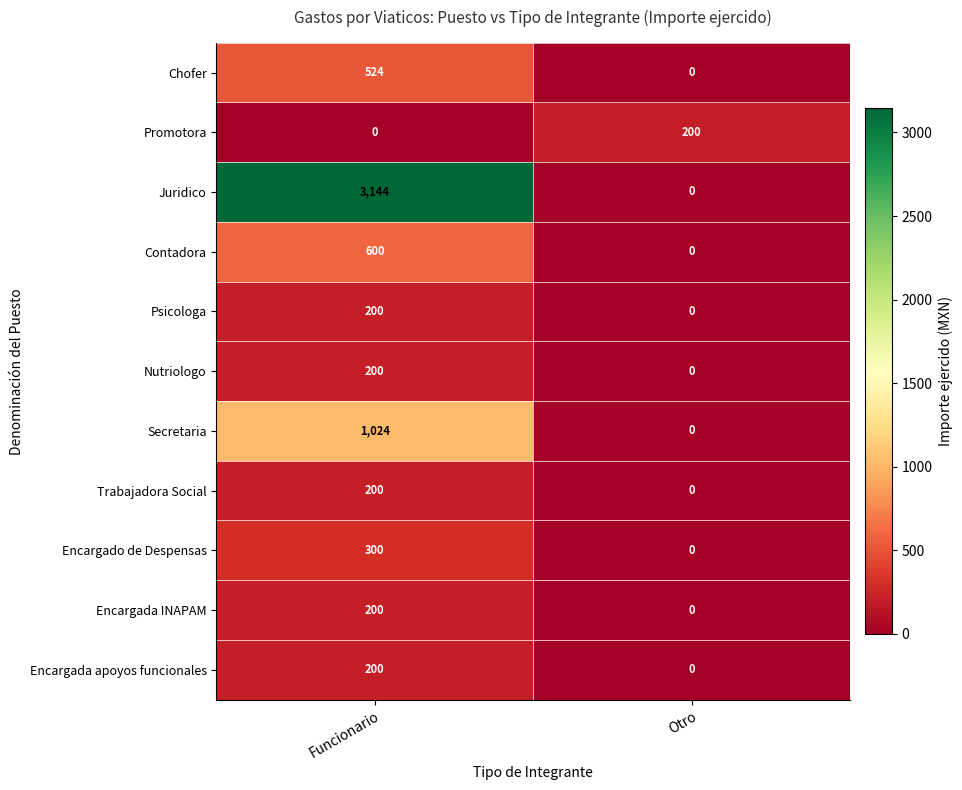

Which category has the lowest value in the Contadora series?

Otro